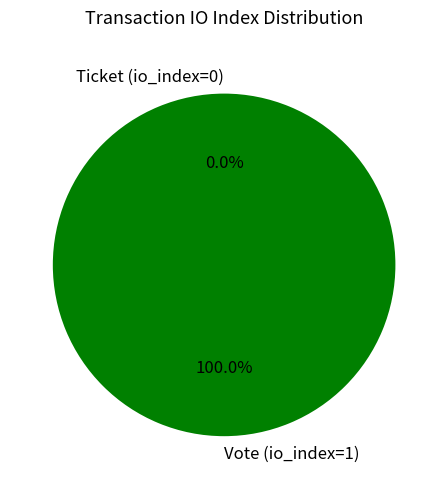

What is the change in value from Vote (io_index=1) to Ticket (io_index=0)?

-1